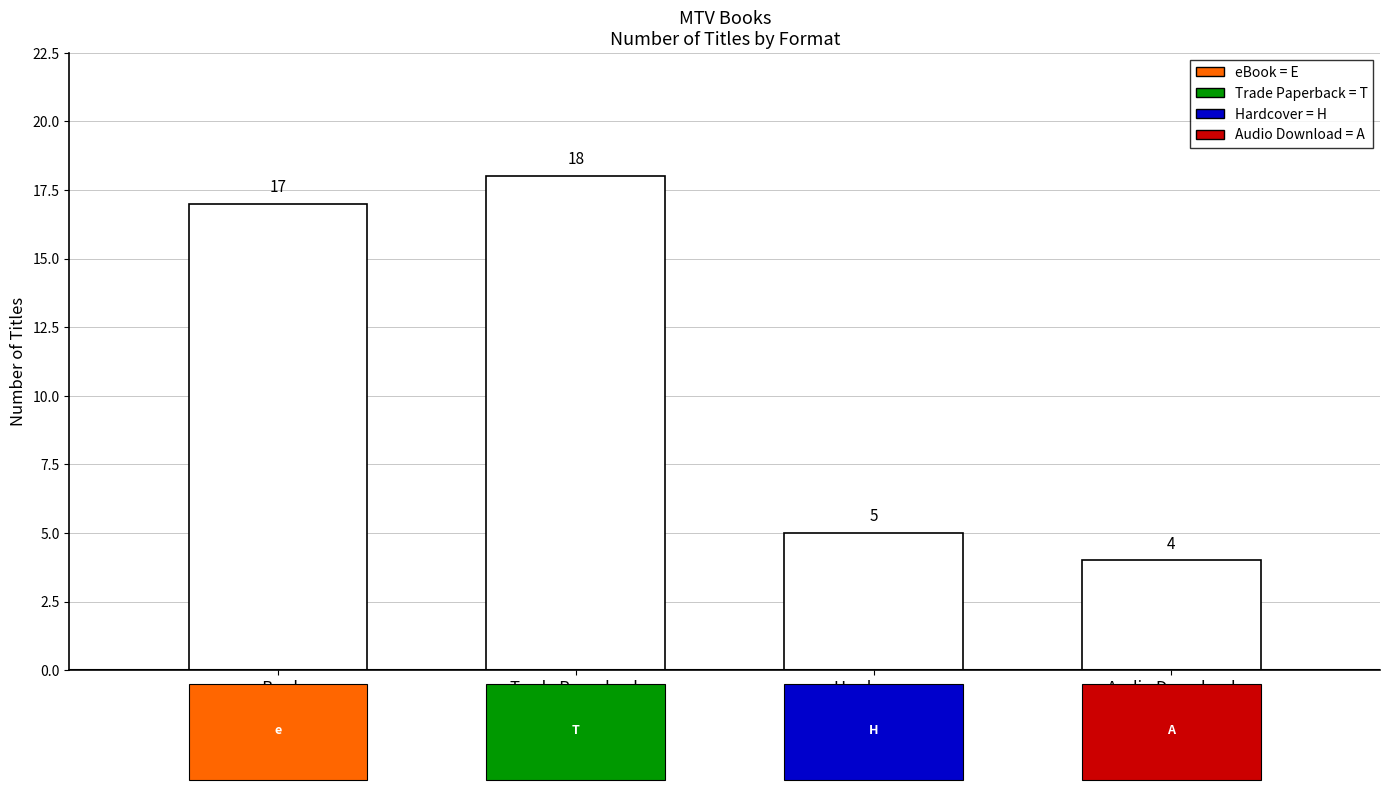

Between eBook and Hardcover, which is larger?

eBook